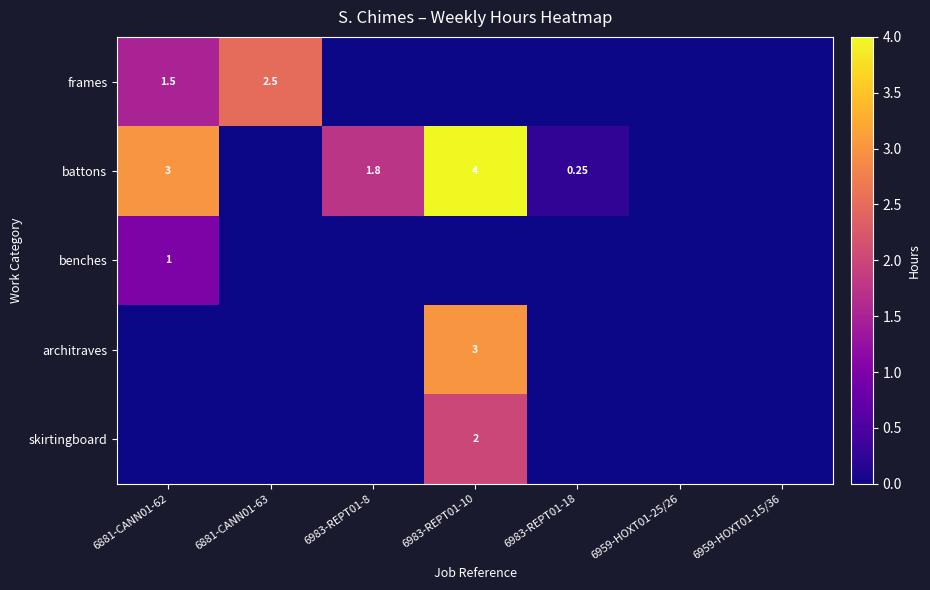

At 6881-CANN01-63, list the series in order from smallest to largest.

battons, benches, architraves, skirtingboard, frames